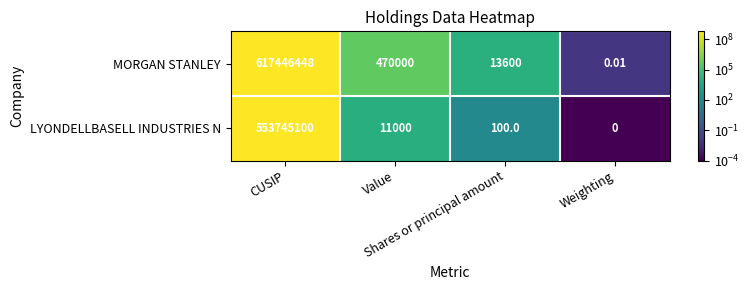

At Weighting, list the series in order from smallest to largest.

LYONDELLBASELL INDUSTRIES N, MORGAN STANLEY